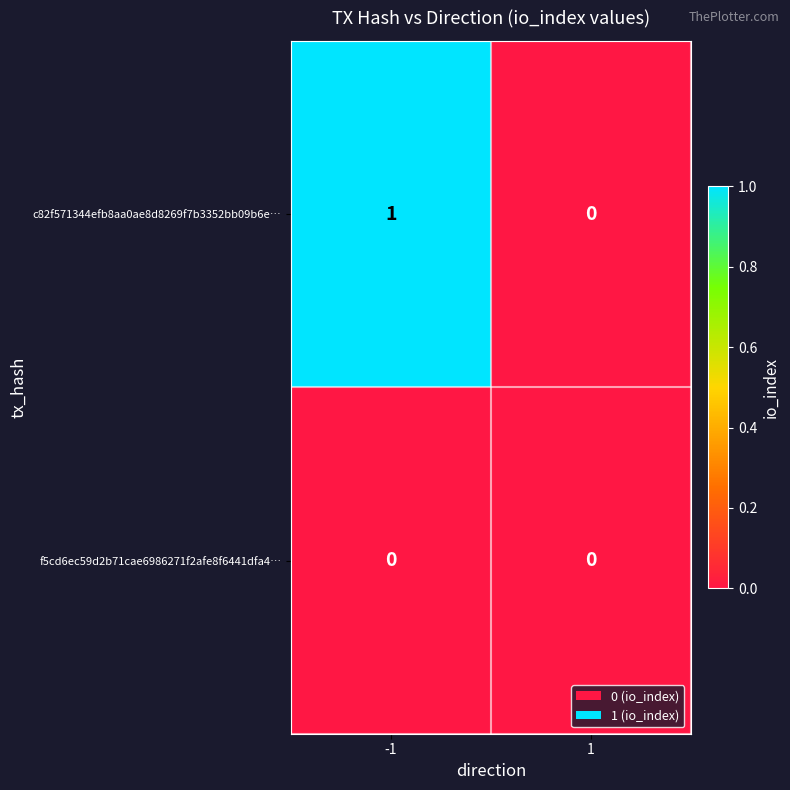

Reading right to left, transcribe all the data shown in this chart.

c82f571344efb8aa0ae8d8269f7b3352bb09b6e…: 1=0	-1=1
f5cd6ec59d2b71cae6986271f2afe8f6441dfa4…: 1=0	-1=0